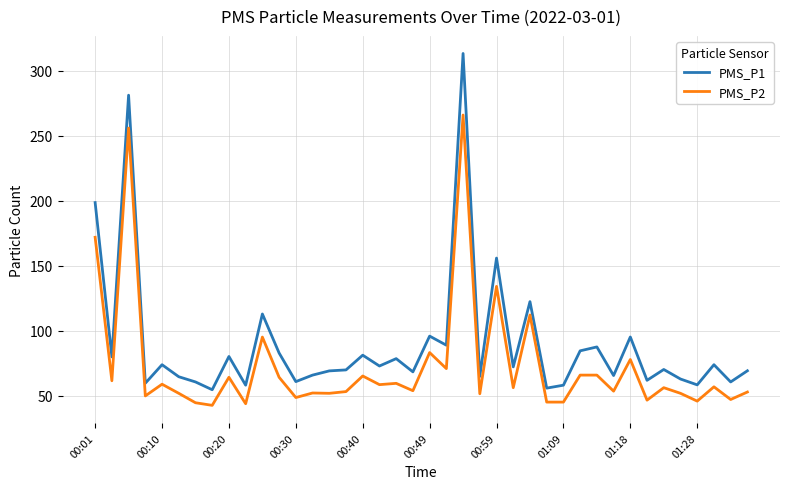

Which series has the largest total across all categories?

PMS_P1